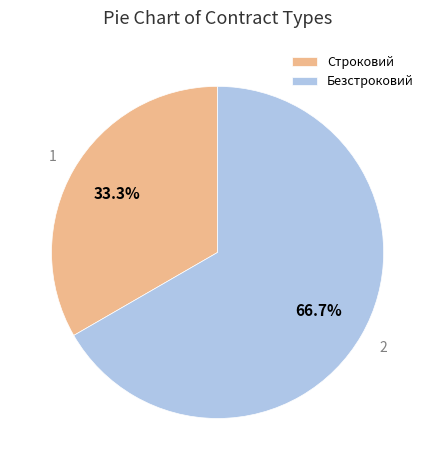

To the nearest percent, what is the difference between the largest and smallest slice percentages?

33%